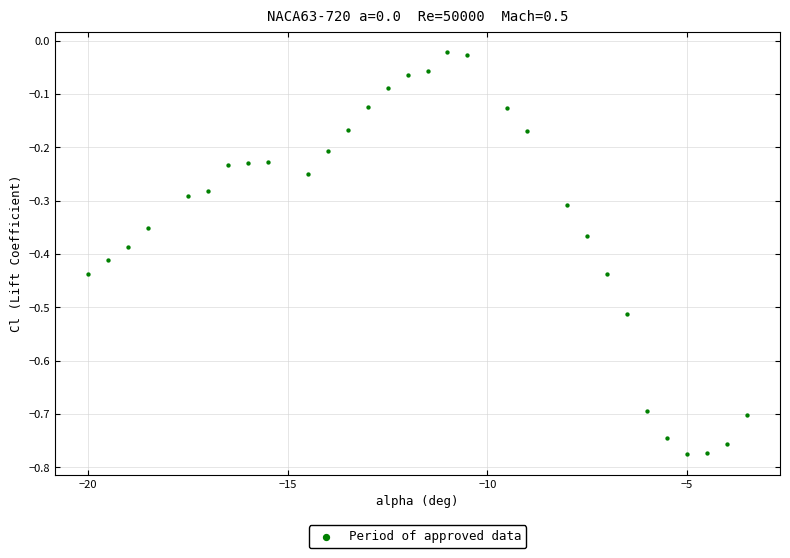

What is the range of Y values (max minus min)?

0.8